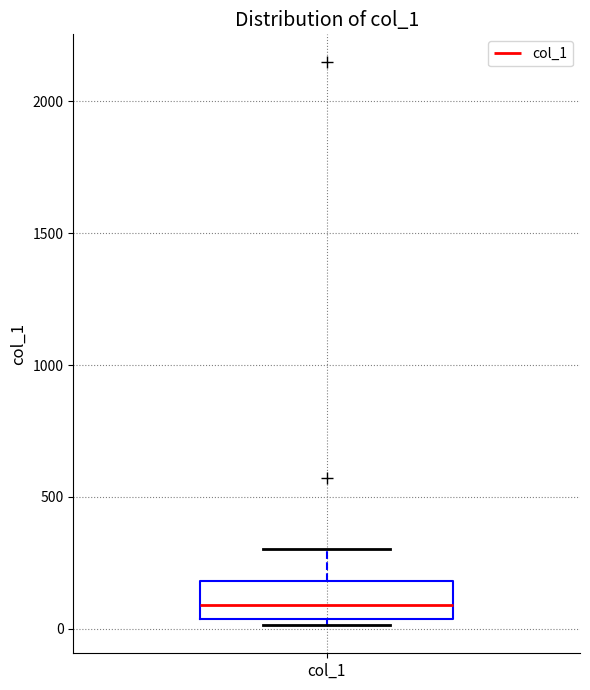

Where is the upper edge of the box for col_1 on the y-axis? The values are not printed on the chart, so give them approximately, as read against the axis.

200